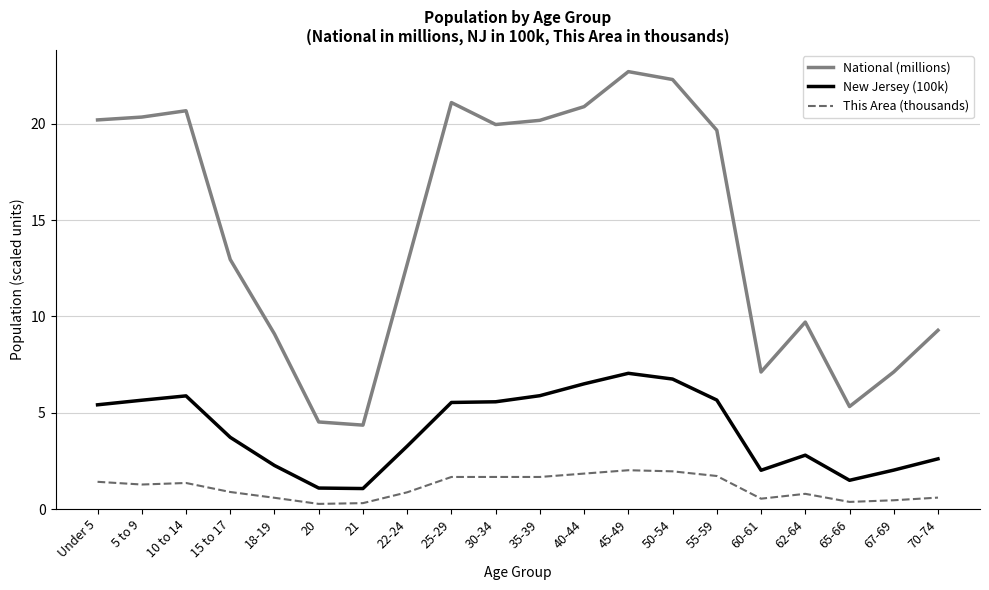

Where is National (millions) nearest to the value 13?

15 to 17